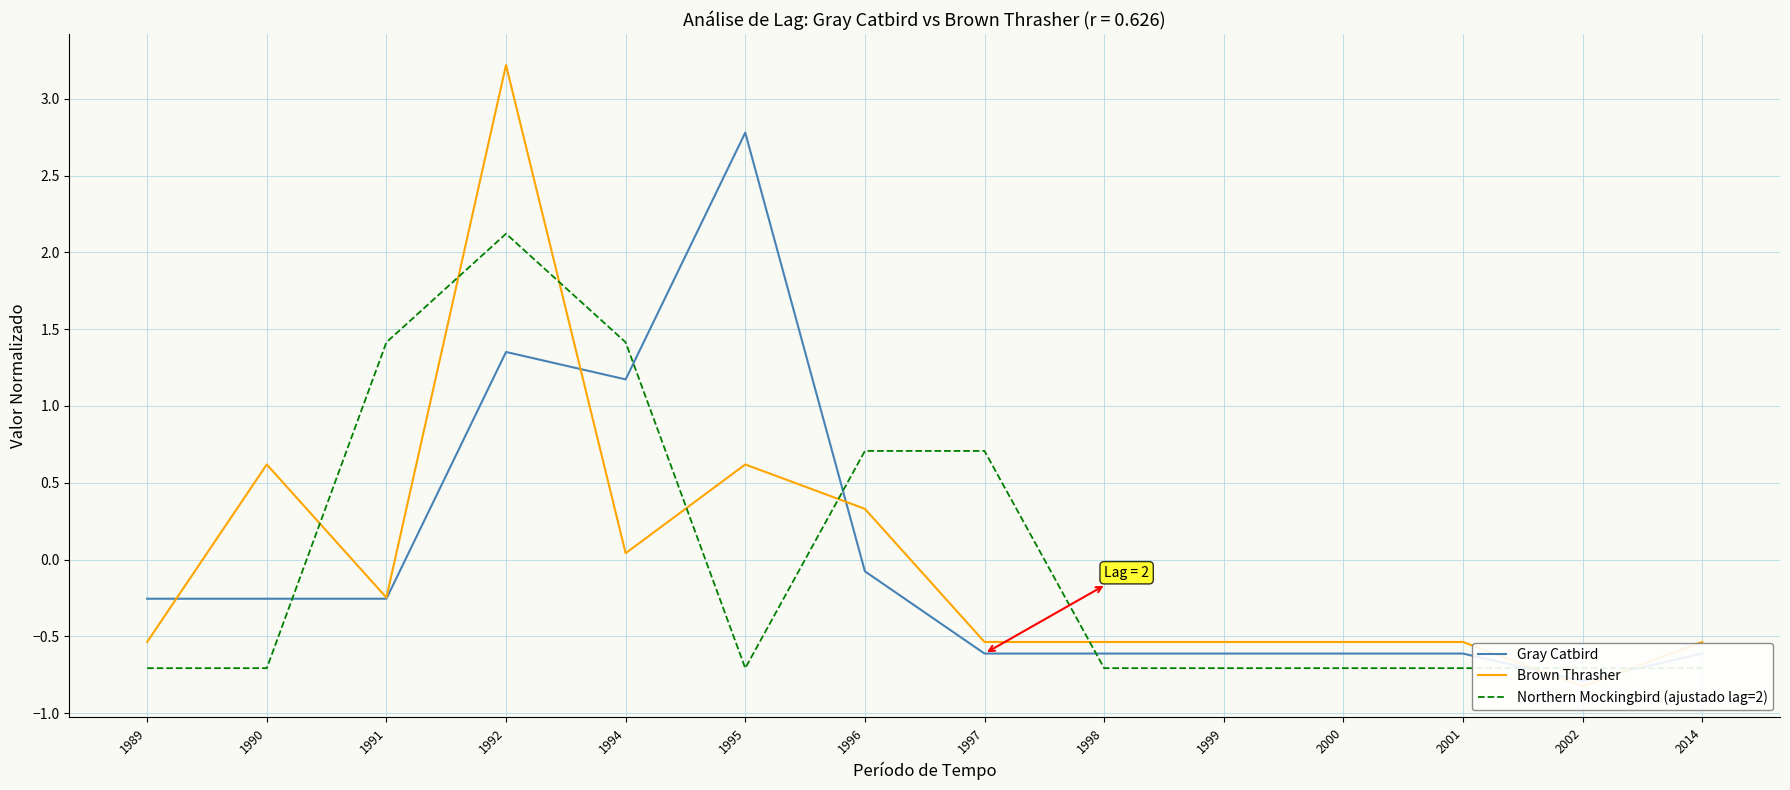

Reading left to right, list all the values displayed in this chart.

Gray Catbird: -0.3	-0.3	-0.3	1.4	1.2	2.8	-0.1	-0.6	-0.6	-0.6	-0.6	-0.6	-0.8	-0.6
Brown Thrasher: -0.5	0.6	-0.2	3.2	0.0	0.6	0.3	-0.5	-0.5	-0.5	-0.5	-0.5	-0.8	-0.5
Northern Mockingbird (ajustado lag=2): -0.7	-0.7	1.4	2.1	1.4	-0.7	0.7	0.7	-0.7	-0.7	-0.7	-0.7	-0.7	-0.7